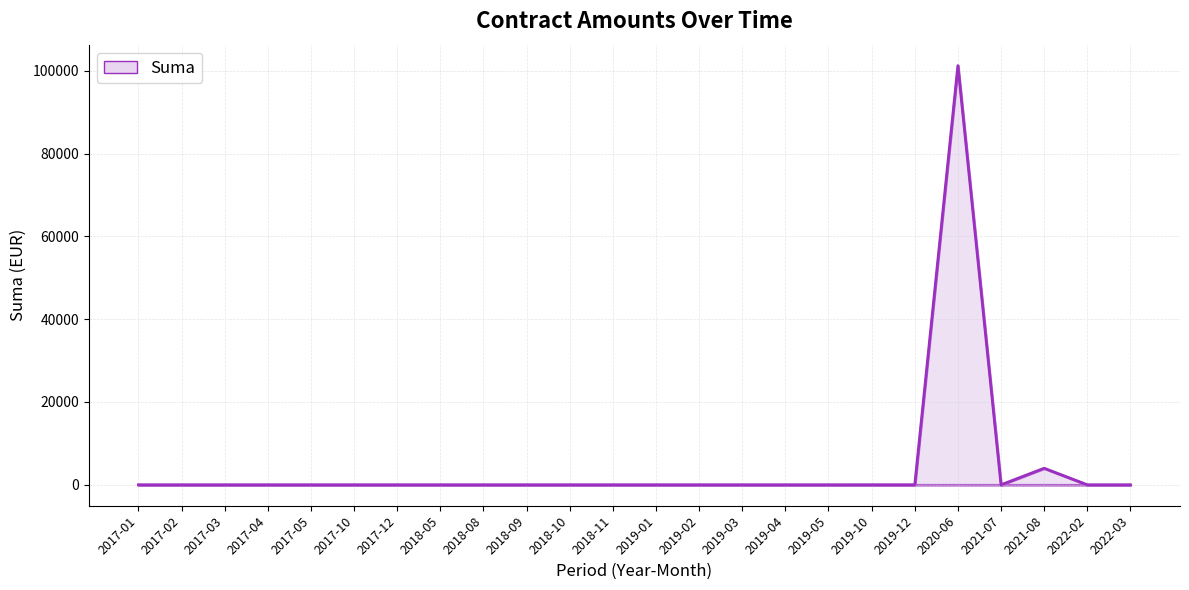

At which label is the value closest to 50630?

2021-08